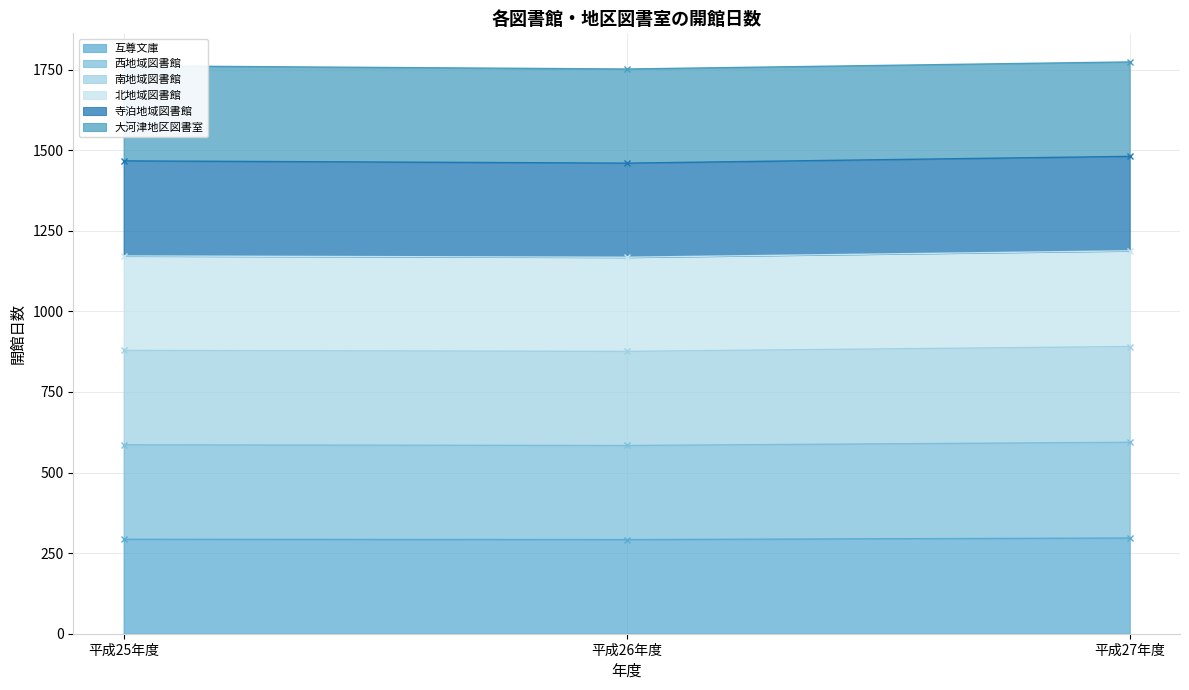

True or false: 互尊文庫 has a value of 123 at 平成25年度.

False